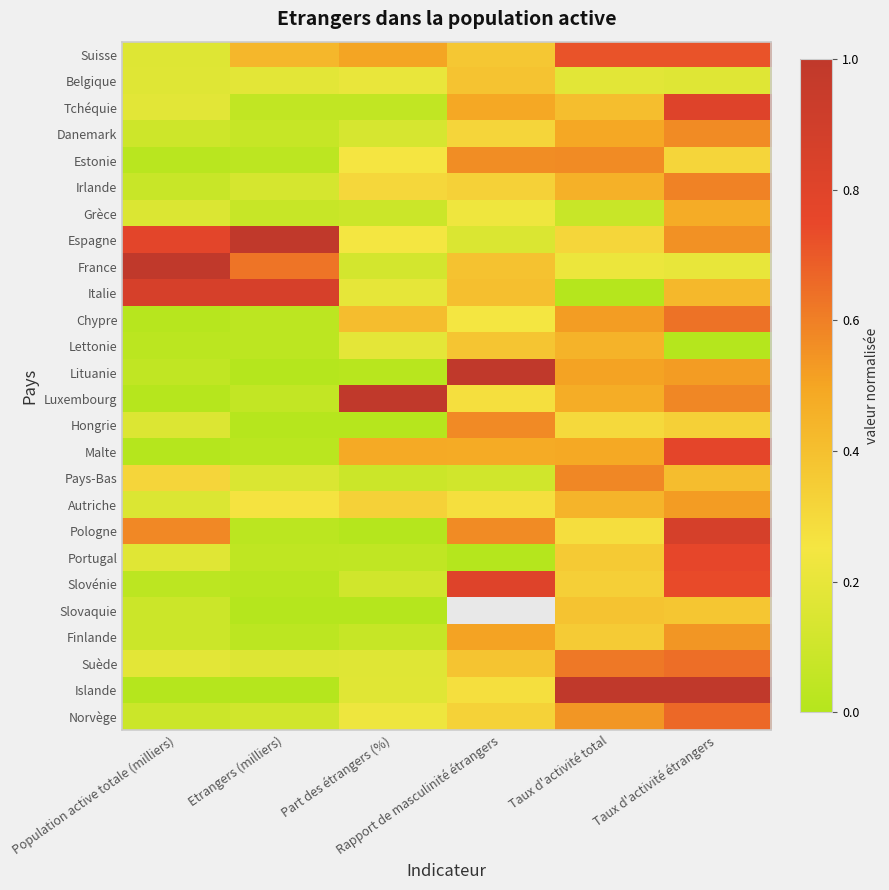

What is the difference between the maximum and minimum values in the Italie series?

0.9